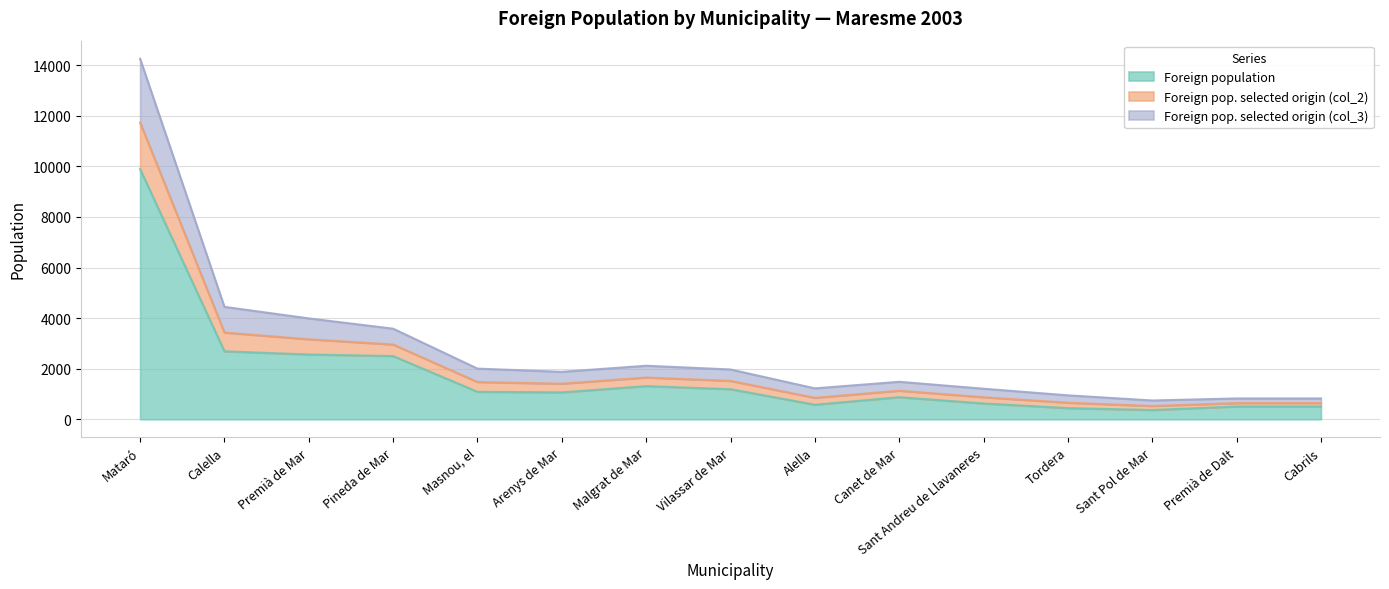

At which category is the sum across all series the highest?

Mataró